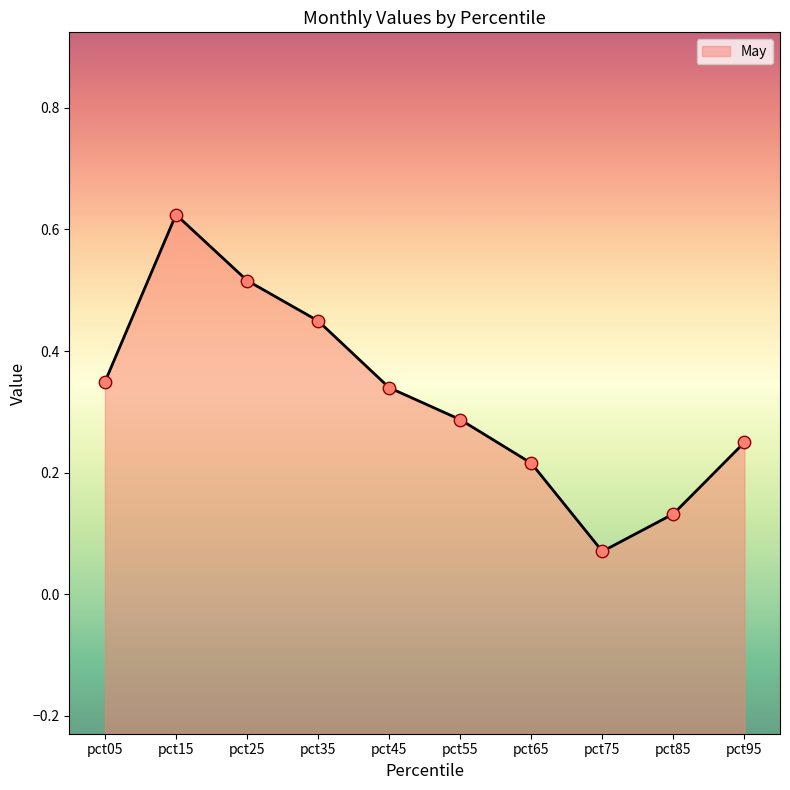

Between pct35 and pct85, which is larger?

pct35